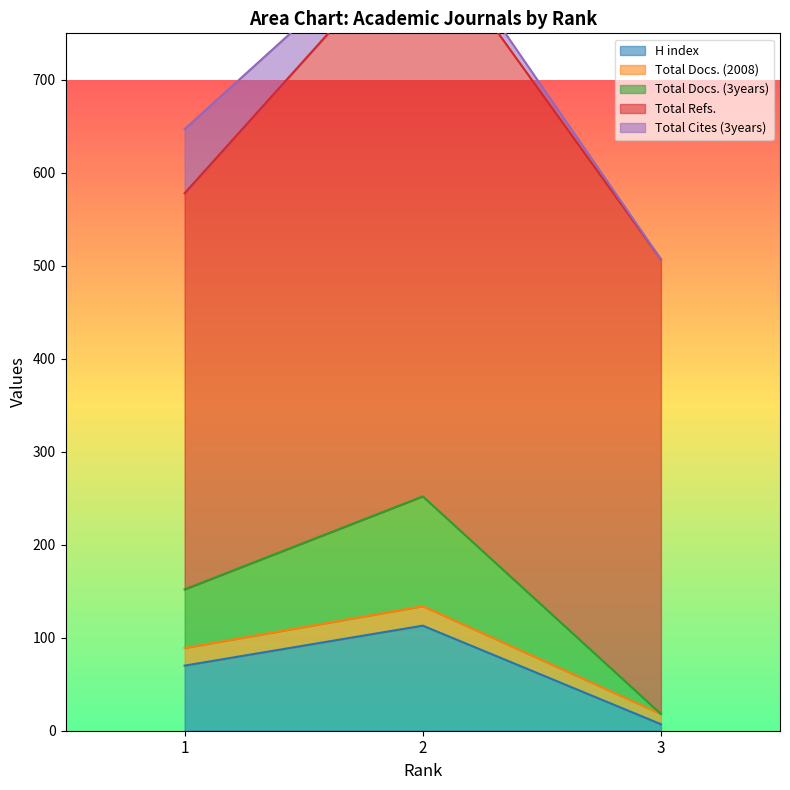

List the labels in order of H index value, smallest first.

3, 1, 2